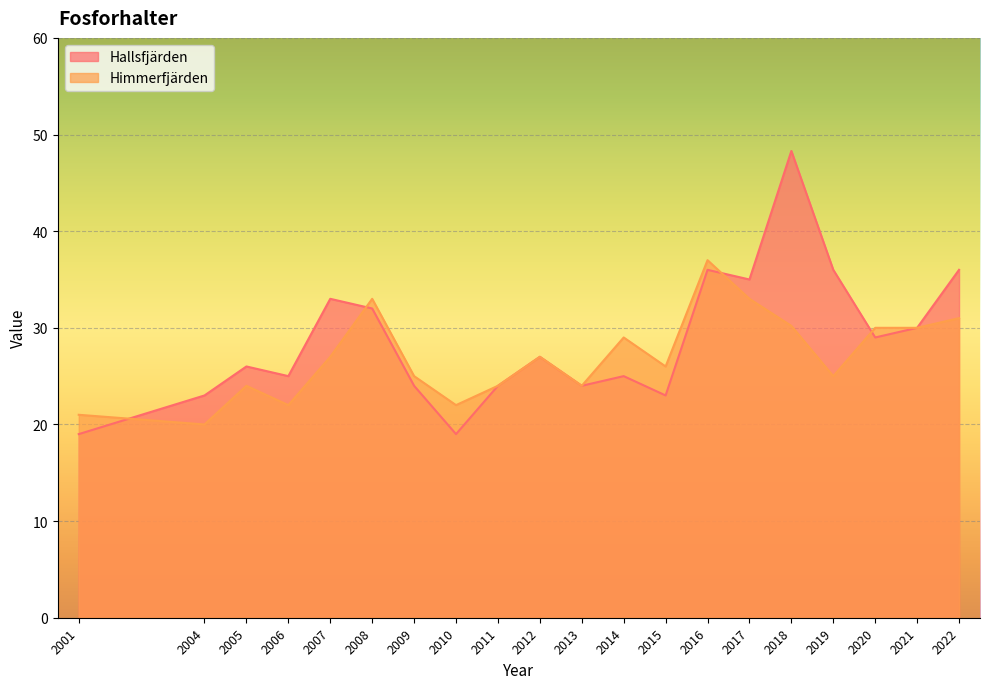

Where is the first local minimum for Hallsfjärden?

2006